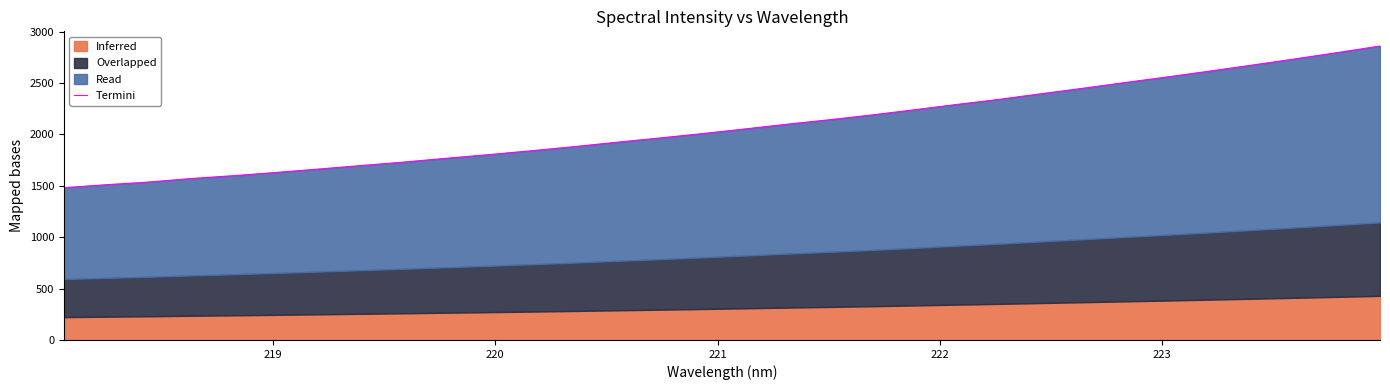

The value at 218 is 2206.6. True or false?

False